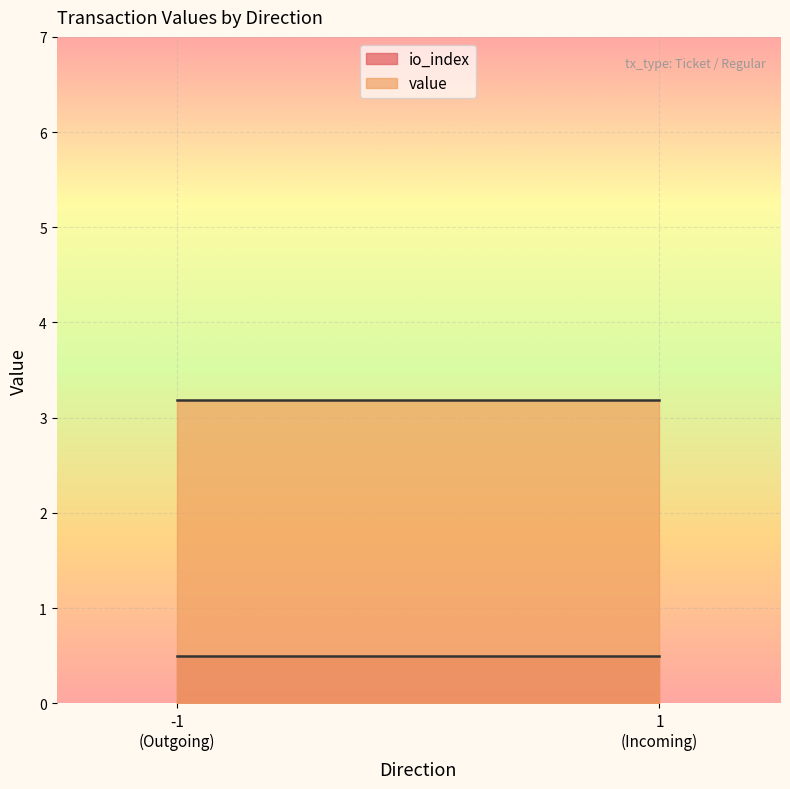

Reading left to right, what are all the values shown in this chart?

io_index: -1
(Outgoing)=0.5	1
(Incoming)=0.5
value: -1
(Outgoing)=3.2	1
(Incoming)=3.2